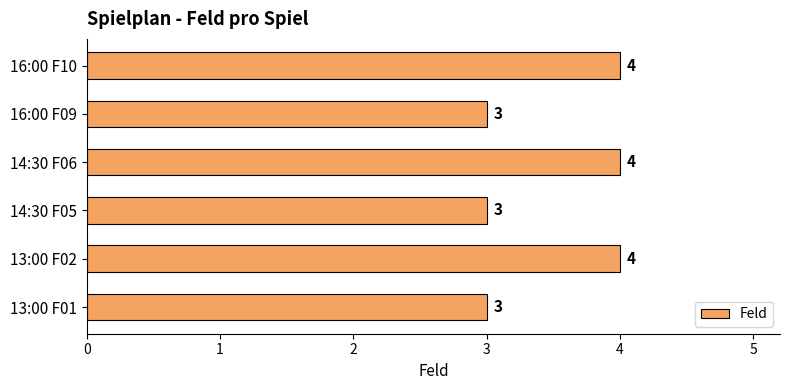

What is the minimum value shown in the chart?

3